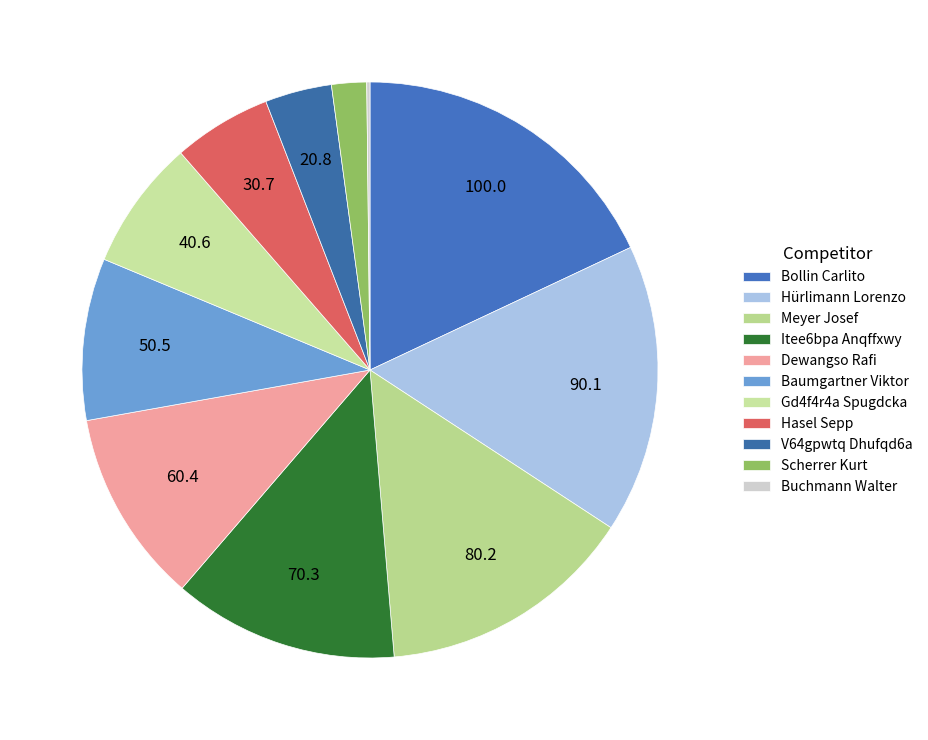

How many segments does this pie chart have?

11